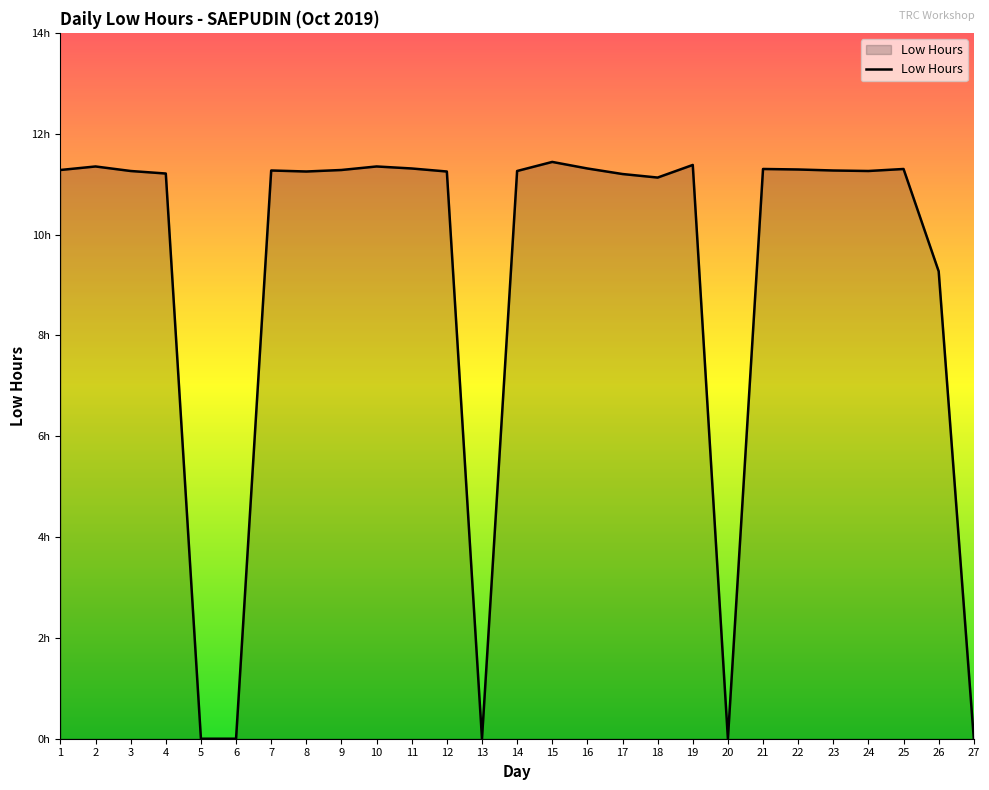

What is the ratio of the value at 19 to the value at 15?

1.0